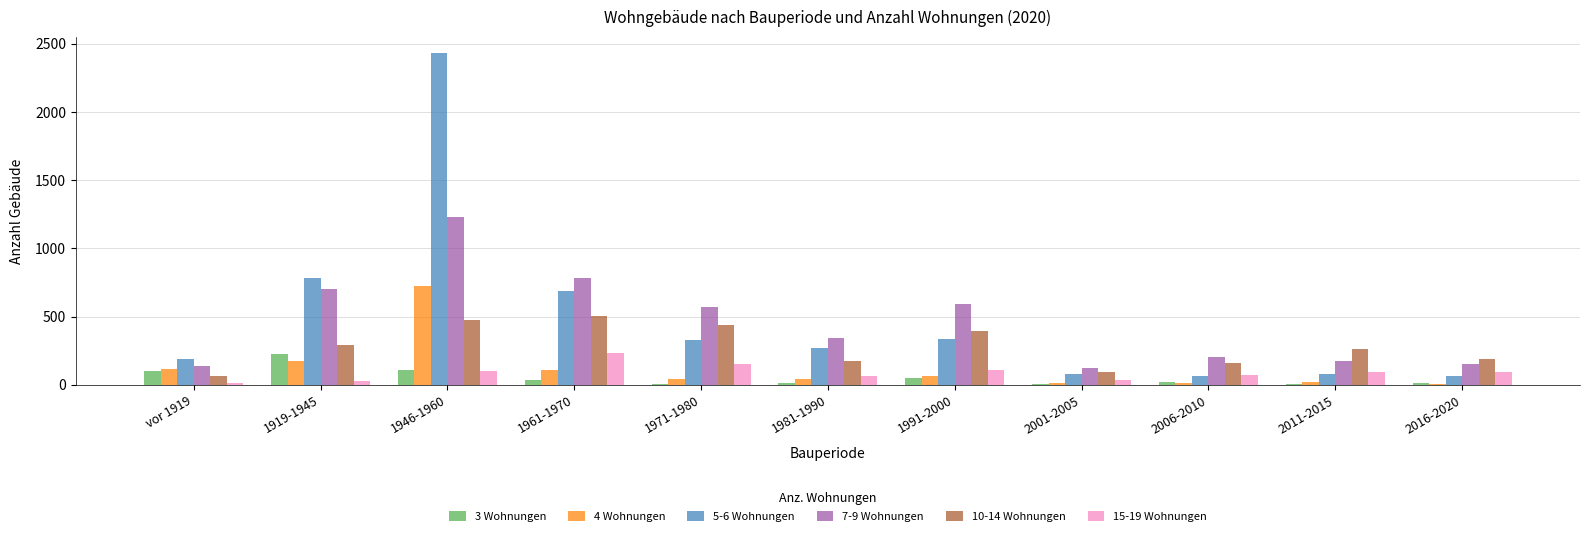

How many groups of bars are there?

11